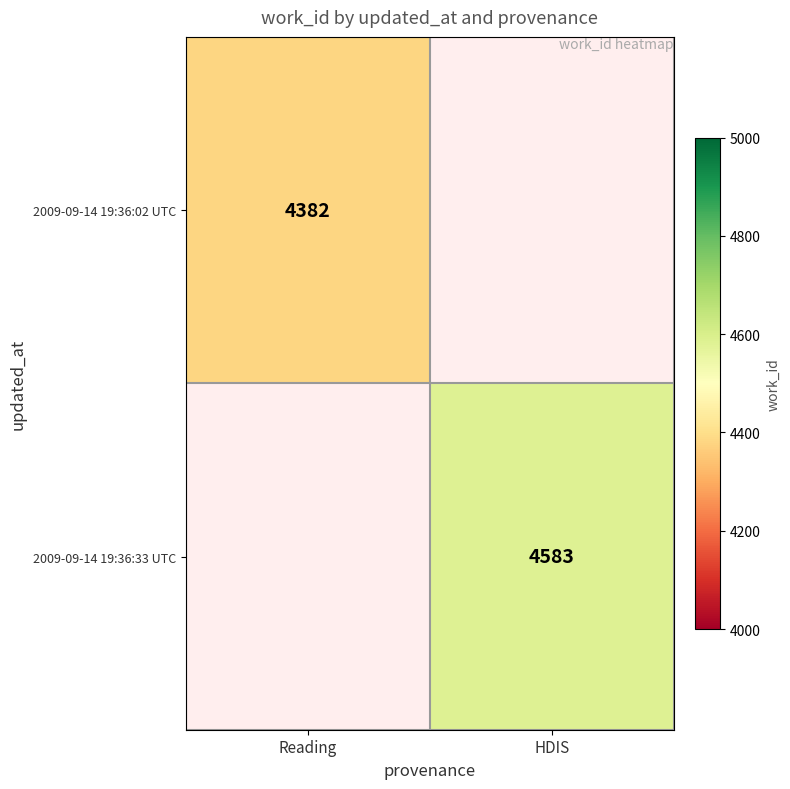

Is it true that 2009-09-14 19:36:33 UTC equals 7280 at HDIS?

False